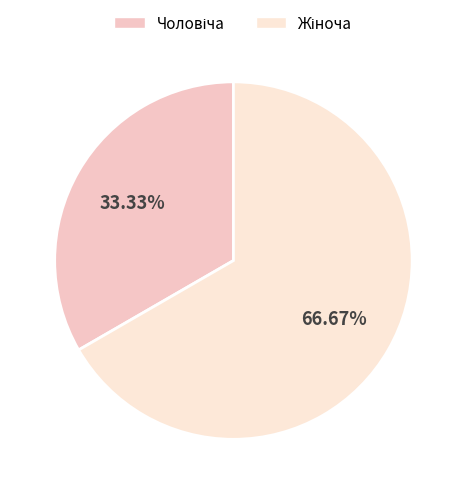

Count the number of slices in the pie.

2